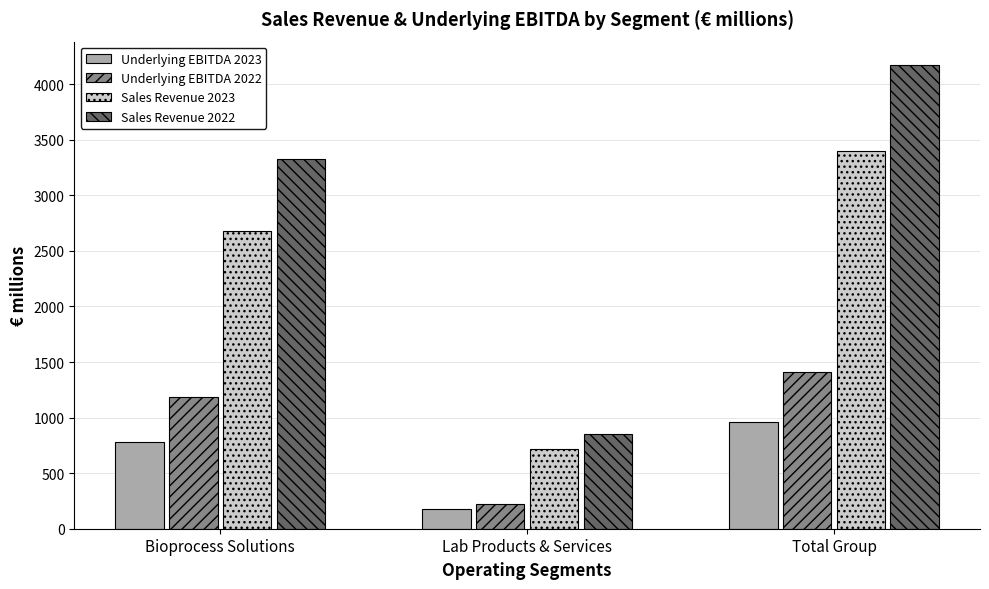

What value does the Underlying EBITDA 2022 series have at Lab Products & Services?

222.0